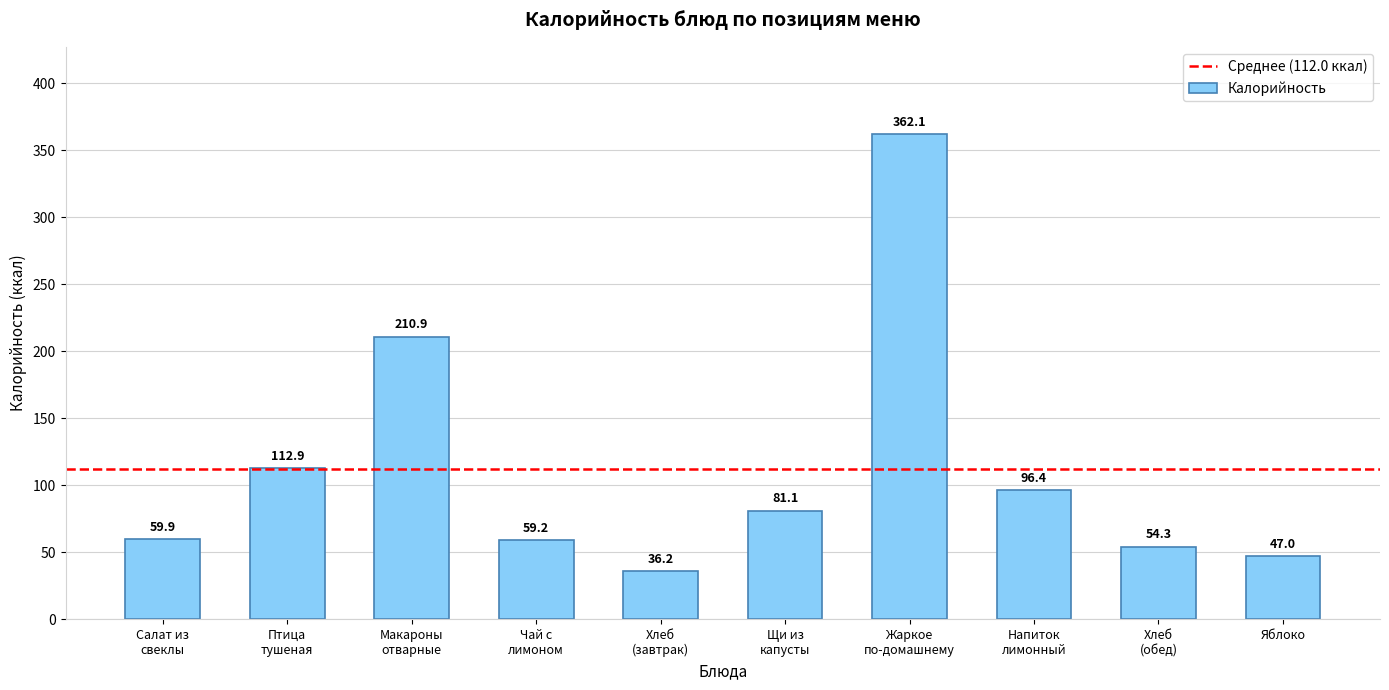

Is it true that the value at Яблоко is 74.8?

False